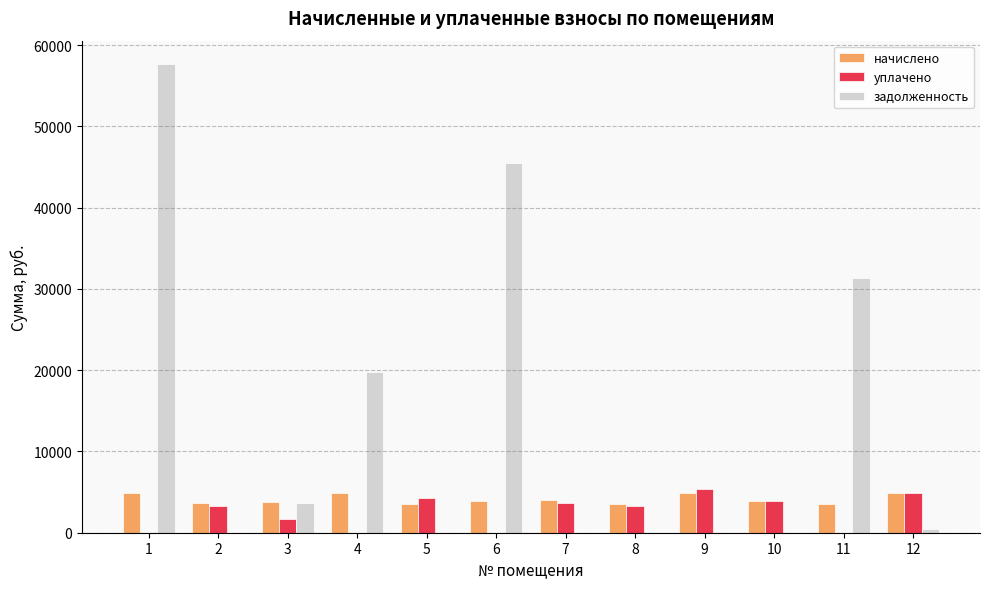

How many groups of bars are there?

12